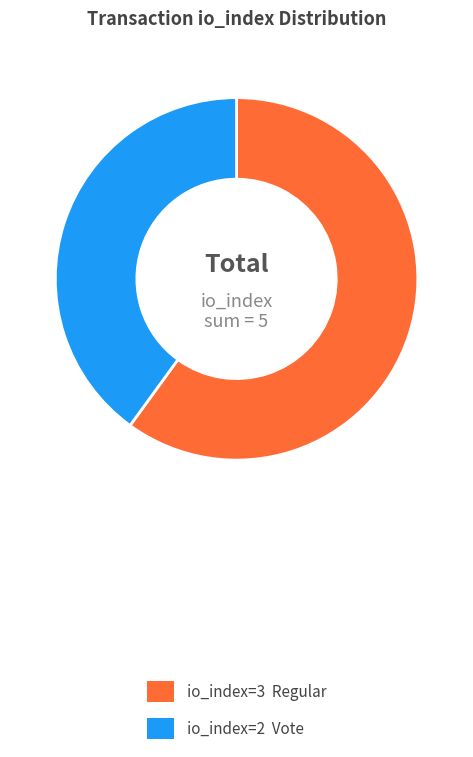

Is there any slice that represents more than half of the pie?

Yes